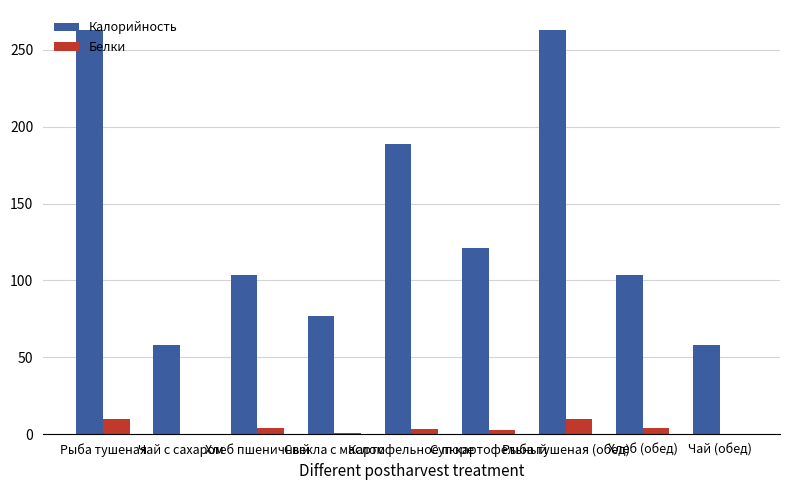

True or false: Белки has a value of 3.1 at Картофельное пюре.

True